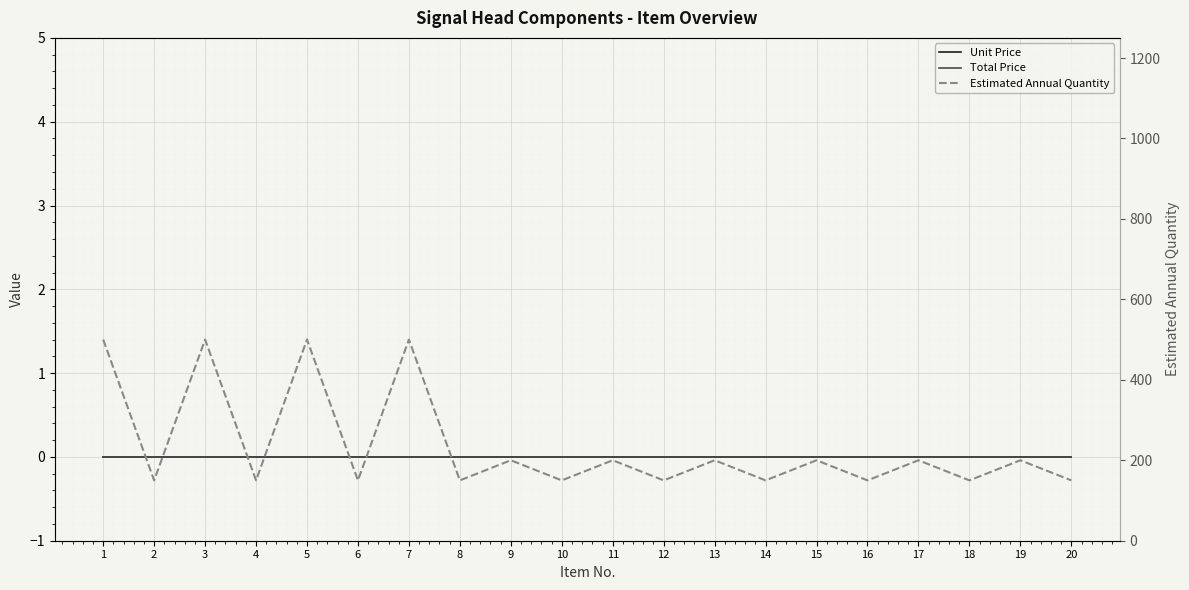

Between 6 and 10, which series saw the biggest shift?

Unit Price